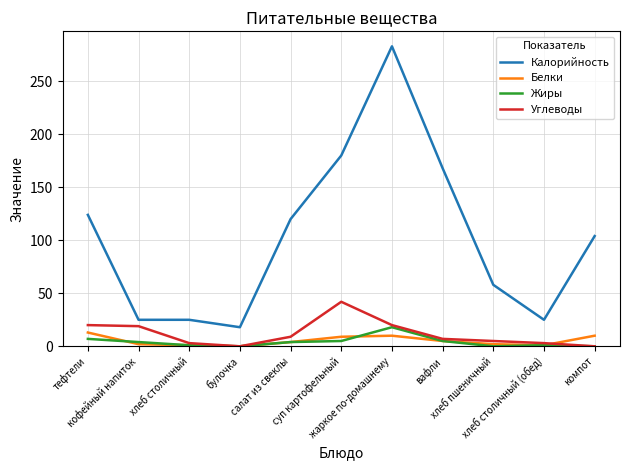

What is the greatest value displayed?

283